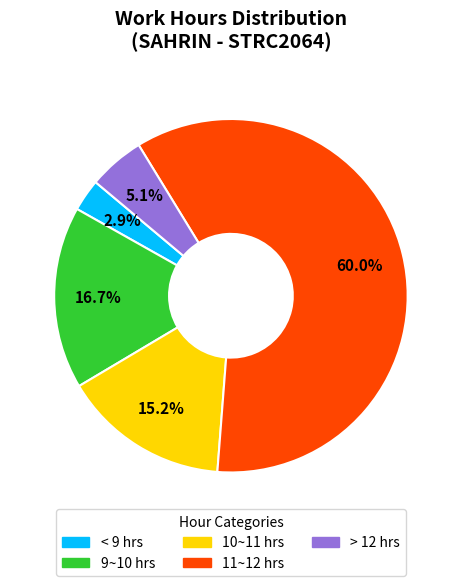

Is there a majority slice in this chart?

Yes